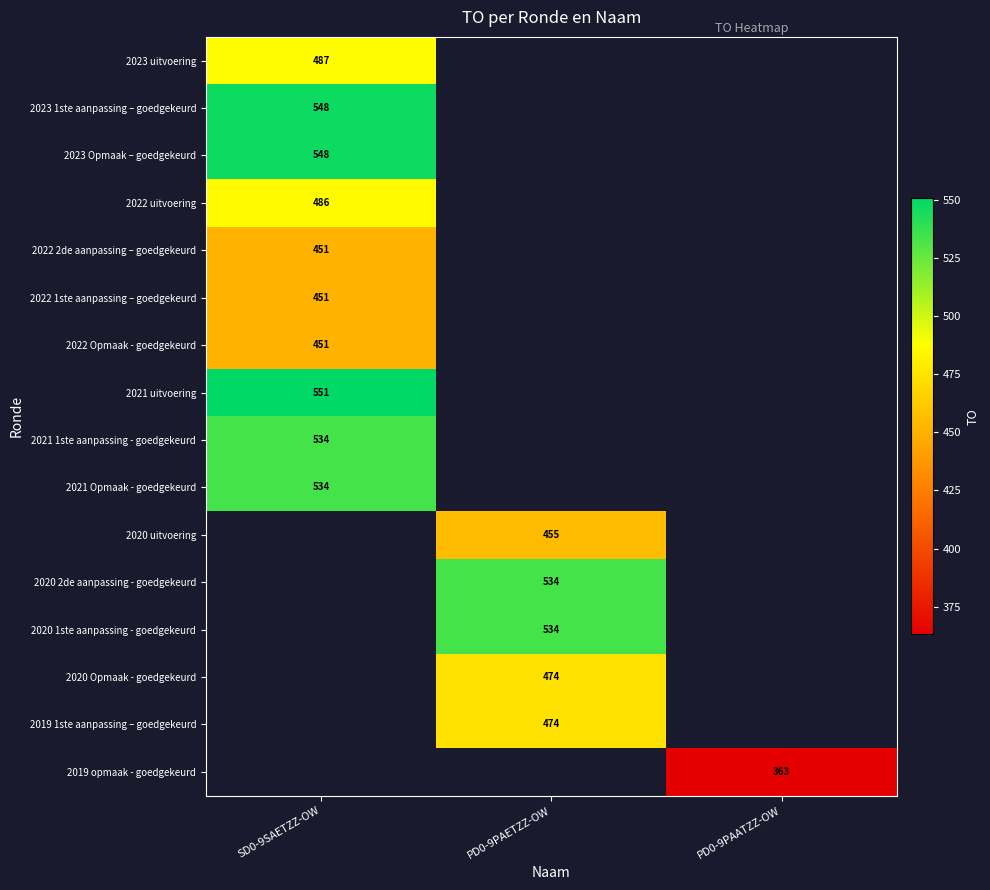

Is it true that 2023 Opmaak – goedgekeurd equals 712 at SD0-9SAETZZ-OW?

False